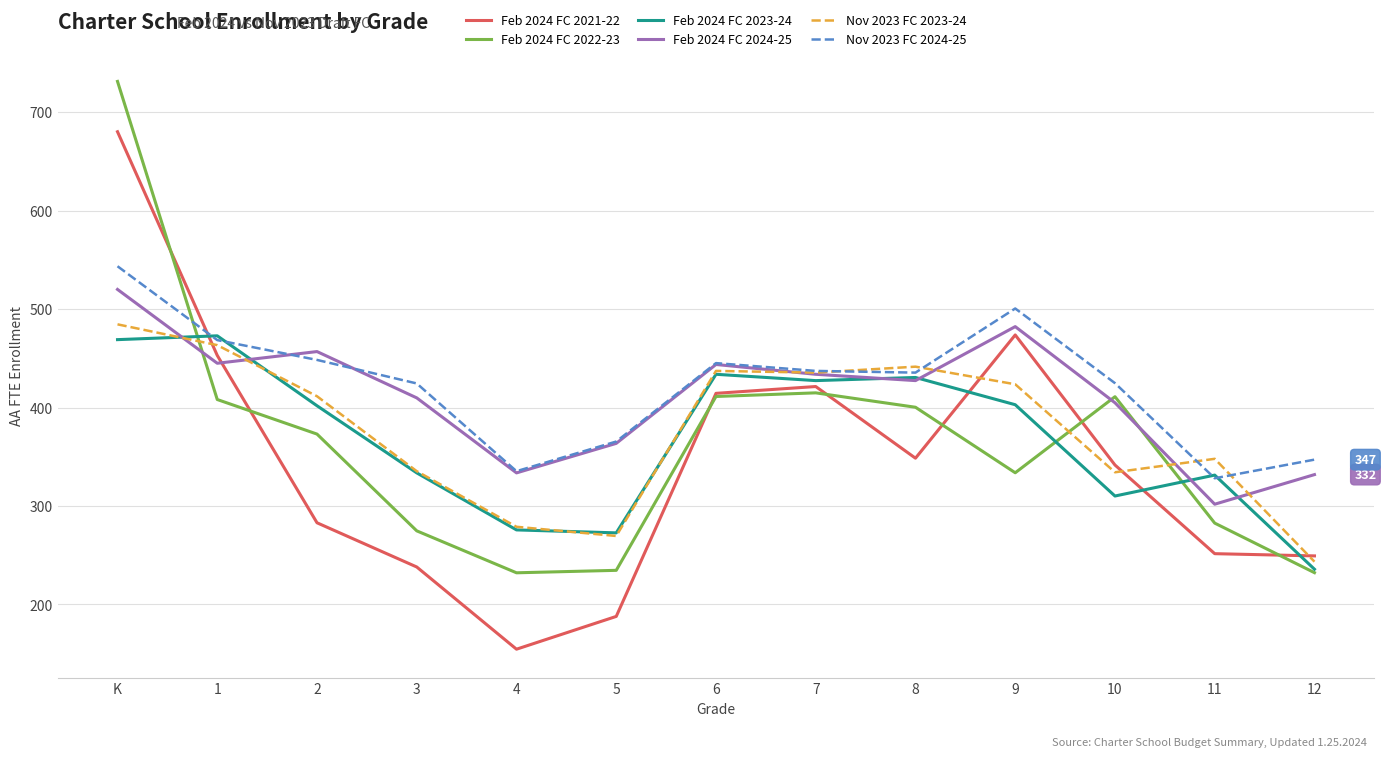

At how many categories does at least one series exceed 727?

1